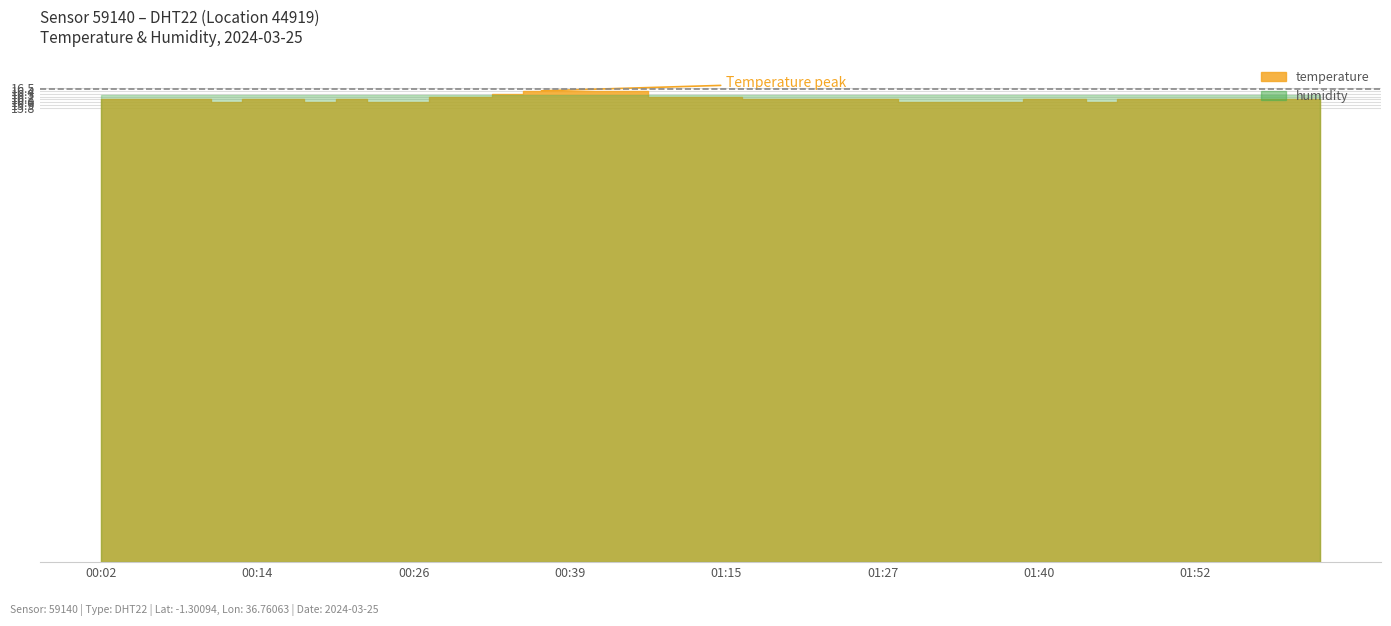

Rank the series by their average value, from highest to lowest.

humidity, temperature